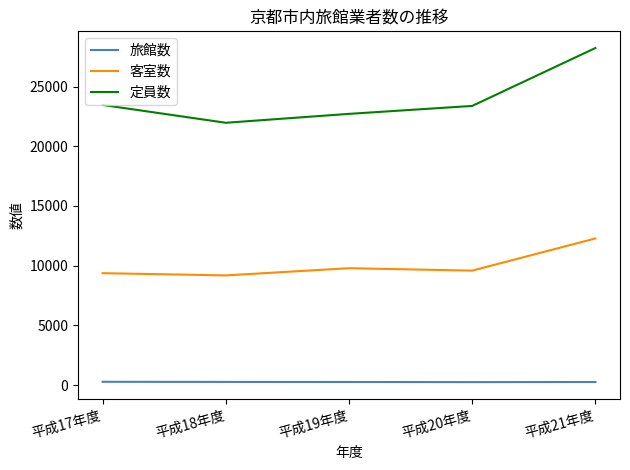

The value of 客室数 at 平成19年度 is 5532. True or false?

False